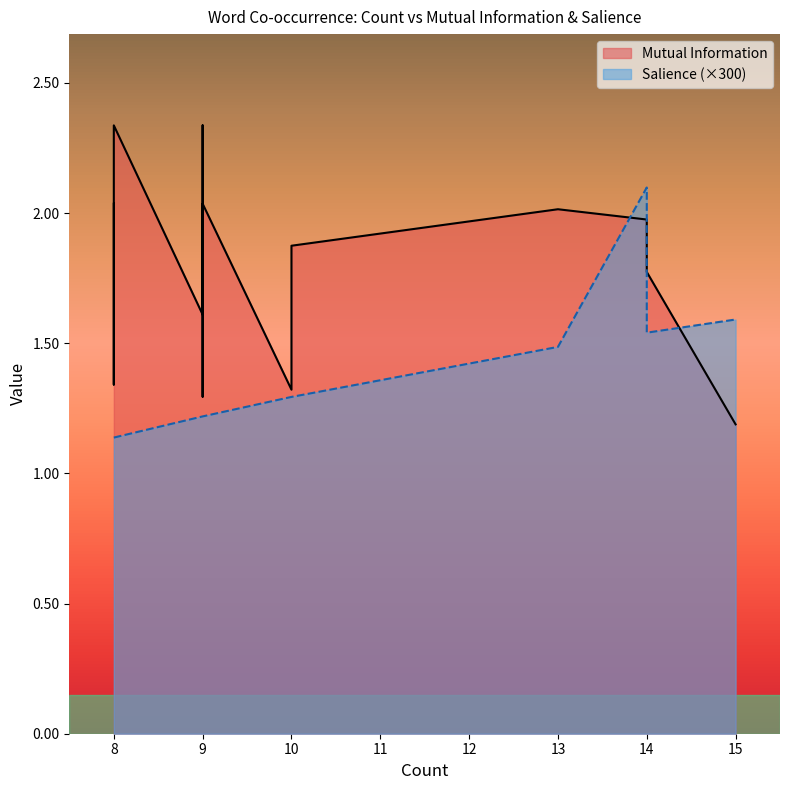

True or false: Salience has more than 1 points higher than both neighbors.

False